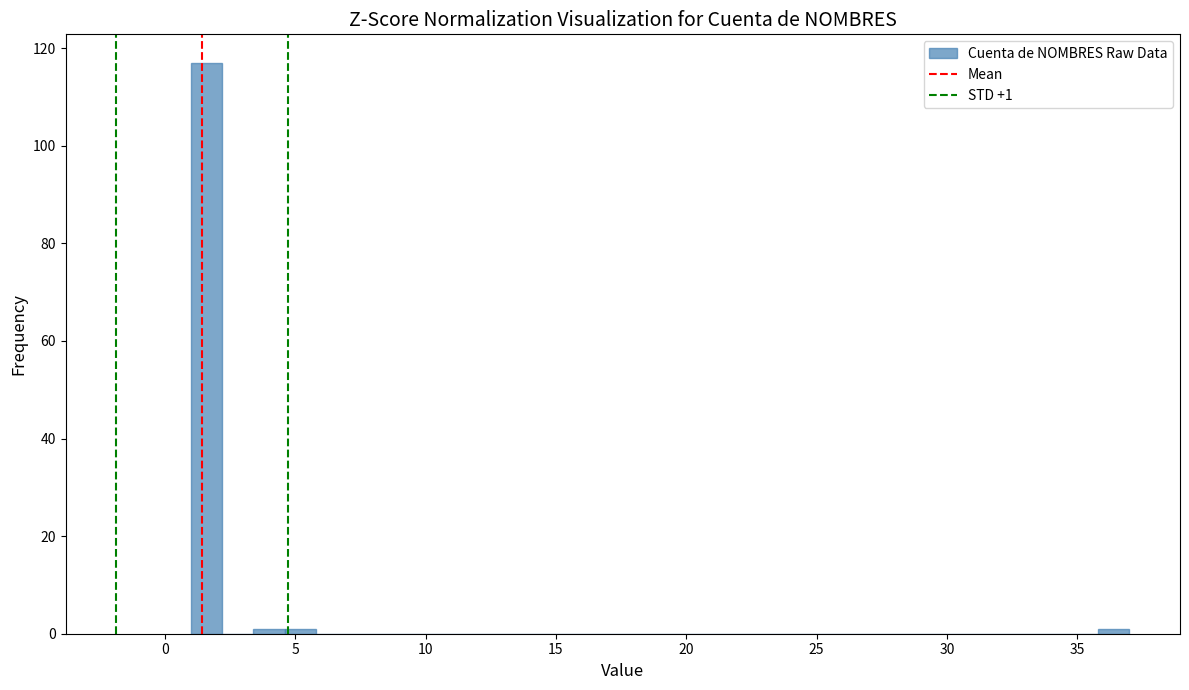

Read against the x-axis, roughly where is the centre of the tallest bar?

1.5